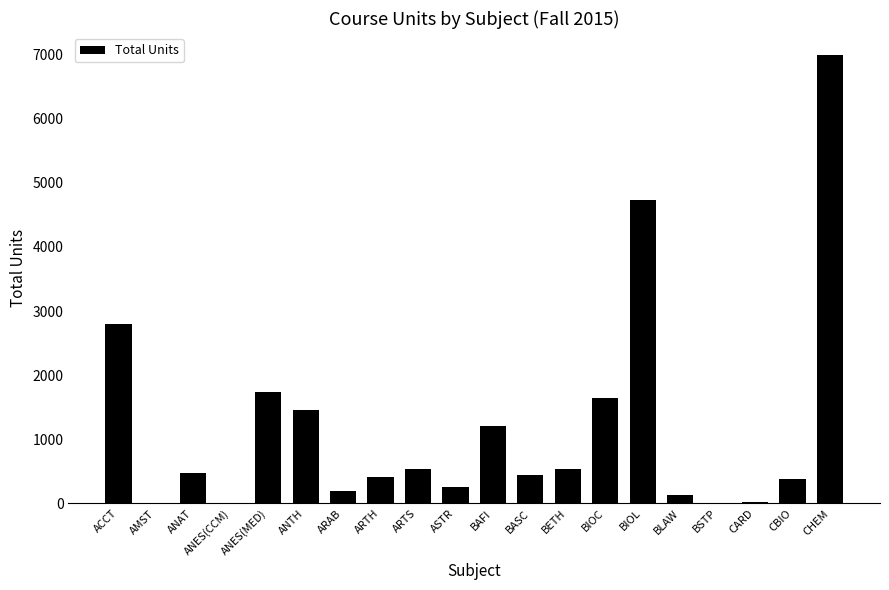

What is the greatest value displayed?

6986.0